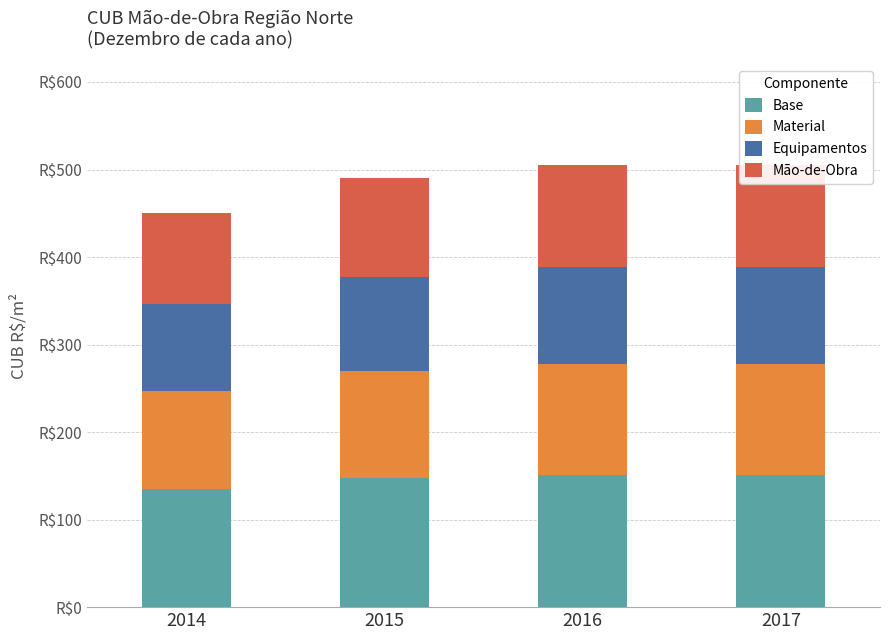

Reading right to left, what are all the values shown in this chart?

Base: 151.4	151.4	147.1	135.0
Material: 126.2	126.2	122.6	112.5
Equipamentos: 111.0	111.0	107.9	99.0
Mão-de-Obra: 116.1	116.1	112.8	103.5